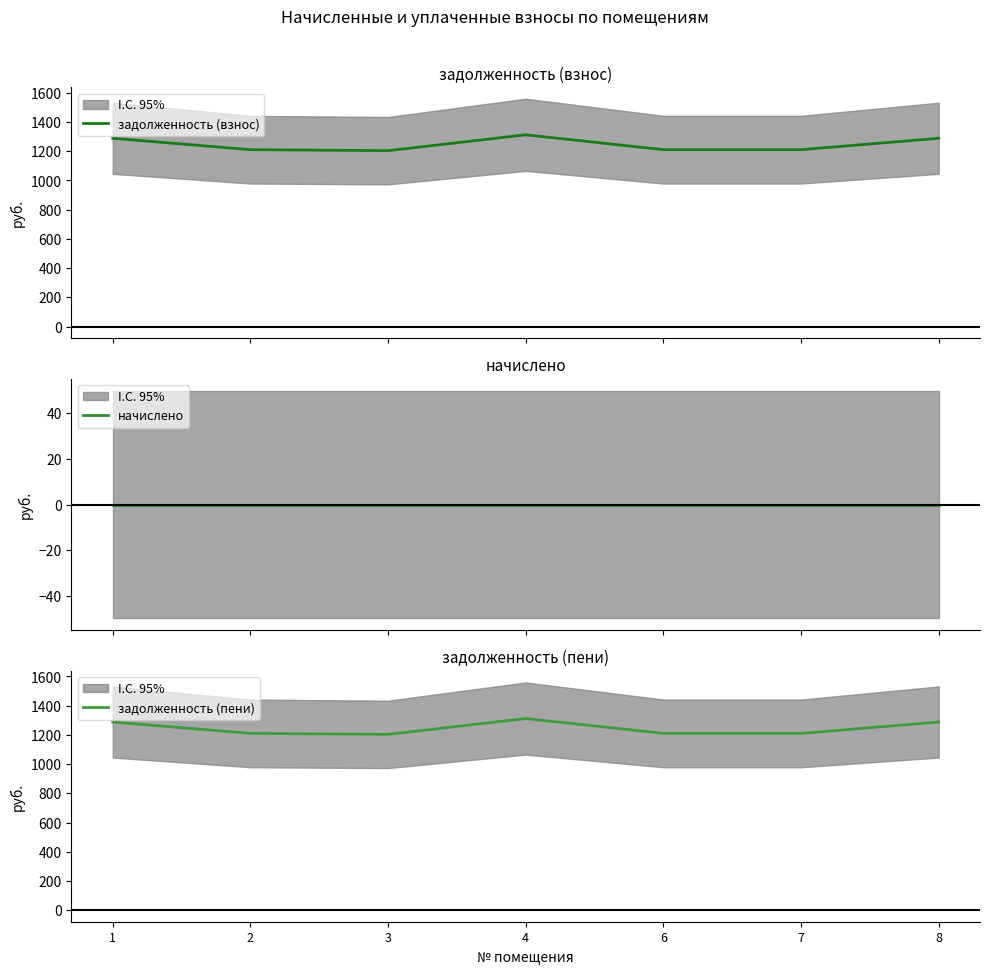

Where is the first local minimum for задолженность (взнос)?

3